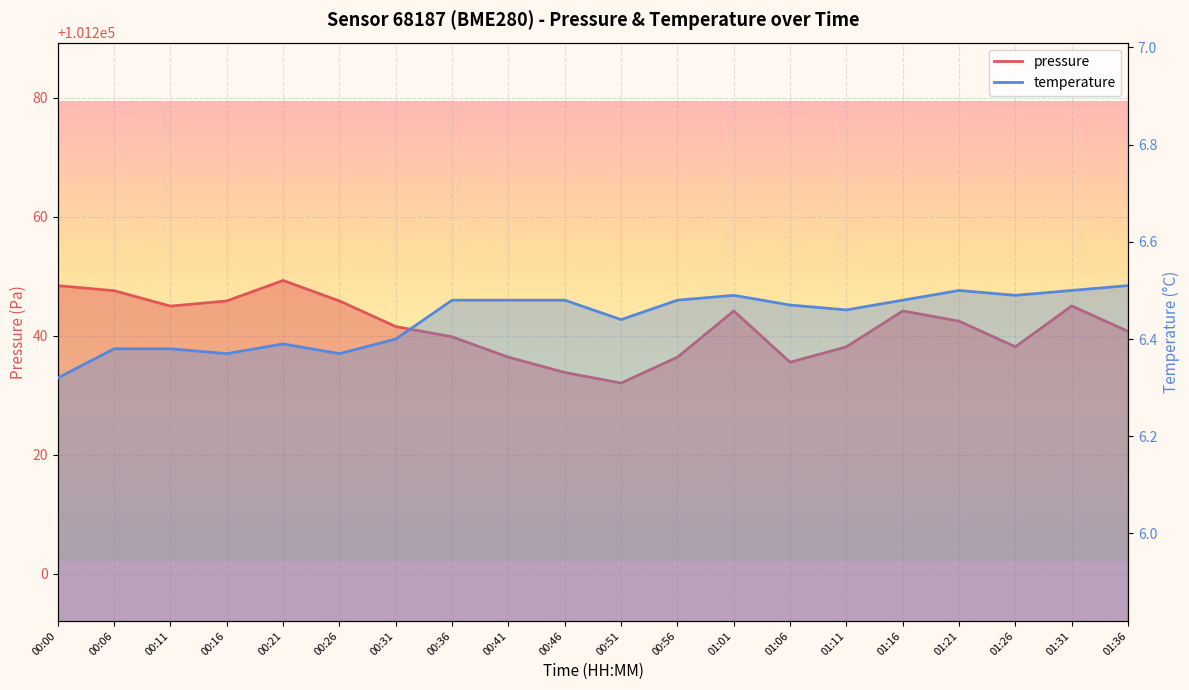

What is the label of the 17th point from the left?

01:21